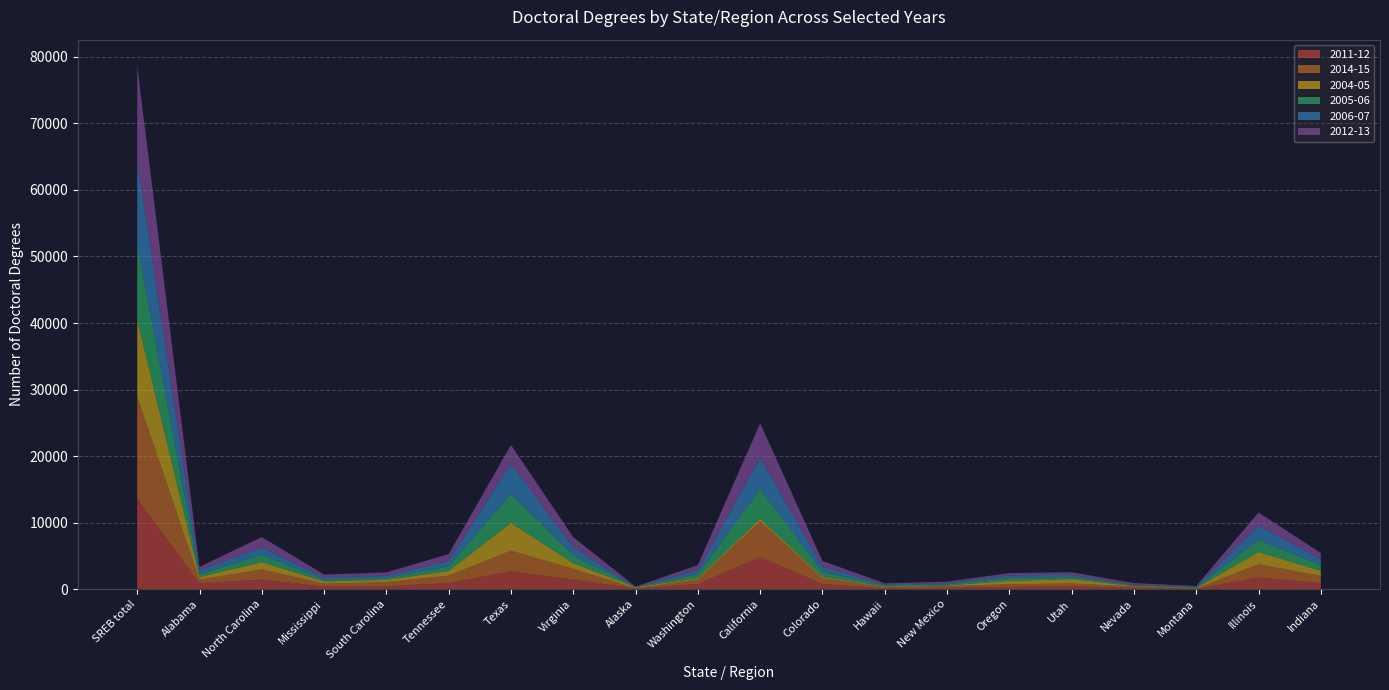

Reading right to left, what are all the values shown in this chart?

2011-12: Indiana=914	Illinois=1757	Montana=41	Nevada=212	Utah=430	Oregon=355	New Mexico=210	Hawaii=135	Colorado=753	California=4832	Washington=765	Alaska=122	Virginia=1438	Texas=2703	Tennessee=917	South Carolina=445	Mississippi=399	North Carolina=1453	Alabama=877	SREB total=13594
2014-15: Indiana=1070	Illinois=2001	Montana=56	Nevada=195	Utah=433	Oregon=394	New Mexico=249	Hawaii=189	Colorado=873	California=5403	Washington=681	Alaska=28	Virginia=1622	Texas=3089	Tennessee=1122	South Carolina=624	Mississippi=448	North Carolina=1530	Alabama=556	SREB total=15391
2004-05: Indiana=801	Illinois=1823	Montana=93	Nevada=77	Utah=658	Oregon=515	New Mexico=94	Hawaii=94	Colorado=228	California=347	Washington=208	Alaska=164	Virginia=844	Texas=4176	Tennessee=701	South Carolina=335	Mississippi=312	North Carolina=1080	Alabama=406	SREB total=11493
2005-06: Indiana=850	Illinois=1810	Montana=93	Nevada=105	Utah=279	Oregon=426	New Mexico=161	Hawaii=168	Colorado=758	California=4496	Washington=589	Alaska=14	Virginia=1187	Texas=4363	Tennessee=707	South Carolina=287	Mississippi=295	North Carolina=1089	Alabama=417	SREB total=11349
2006-07: Indiana=834	Illinois=2165	Montana=114	Nevada=116	Utah=359	Oregon=389	New Mexico=191	Hawaii=126	Colorado=790	California=4655	Washington=629	Alaska=23	Virginia=1222	Texas=4562	Tennessee=808	South Carolina=315	Mississippi=342	North Carolina=1141	Alabama=608	SREB total=12580
2012-13: Indiana=972	Illinois=1969	Montana=87	Nevada=217	Utah=396	Oregon=343	New Mexico=228	Hawaii=174	Colorado=844	California=5198	Washington=756	Alaska=41	Virginia=1506	Texas=2782	Tennessee=1025	South Carolina=527	Mississippi=400	North Carolina=1548	Alabama=491	SREB total=14238